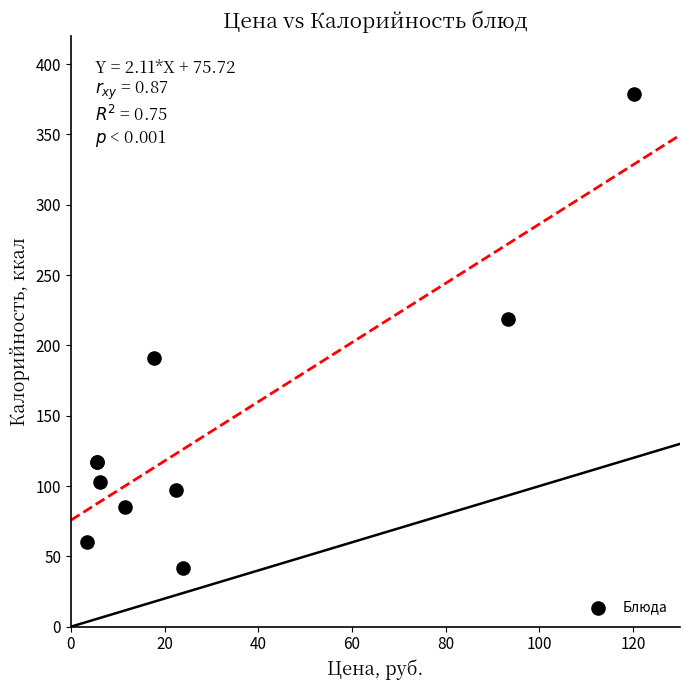

What Y value in the scatter plot is closest to 210?

219